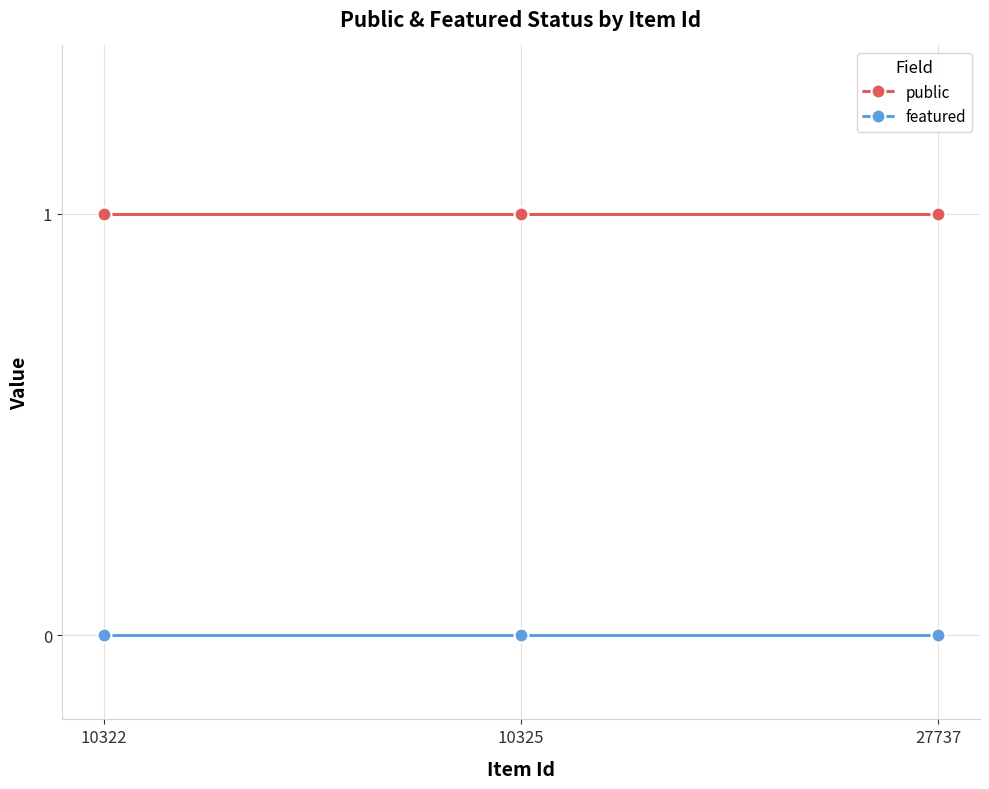

What is the average value of the public series?

1